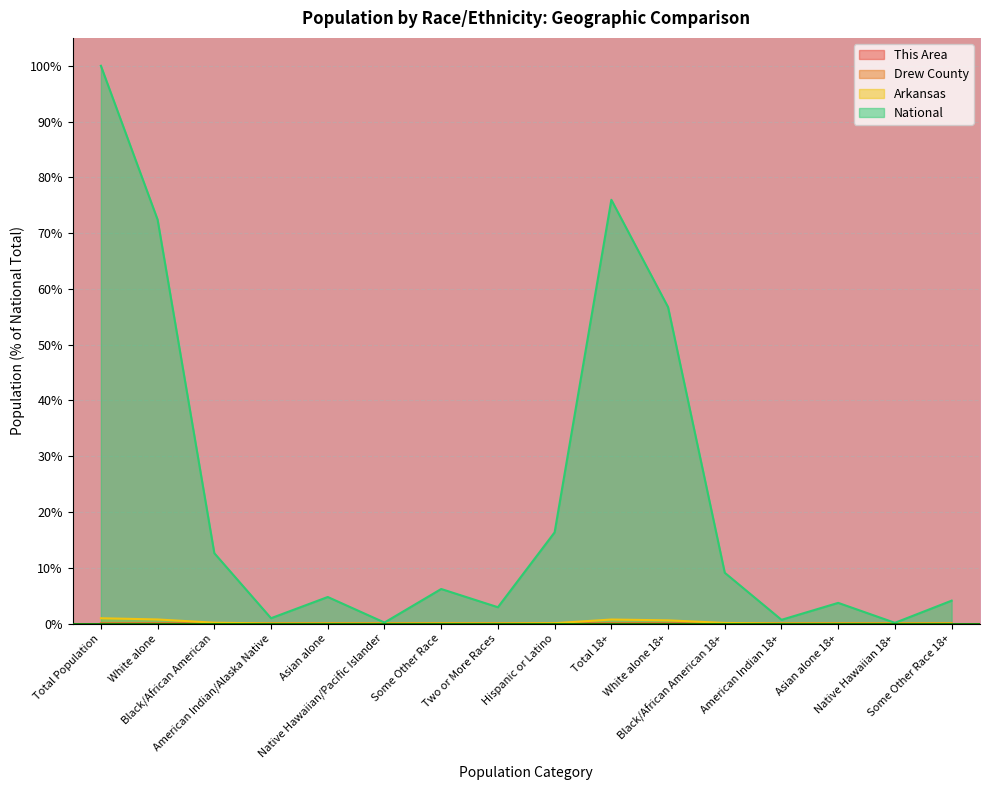

Is it true that National equals 9.1 at Black/African American 18+?

True